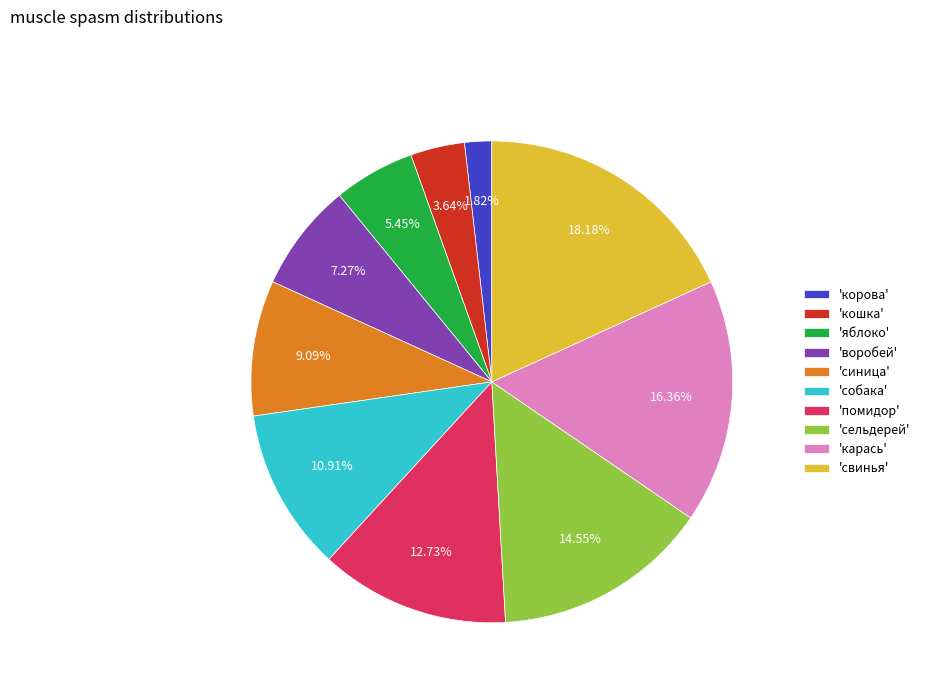

Count the number of slices in the pie.

10